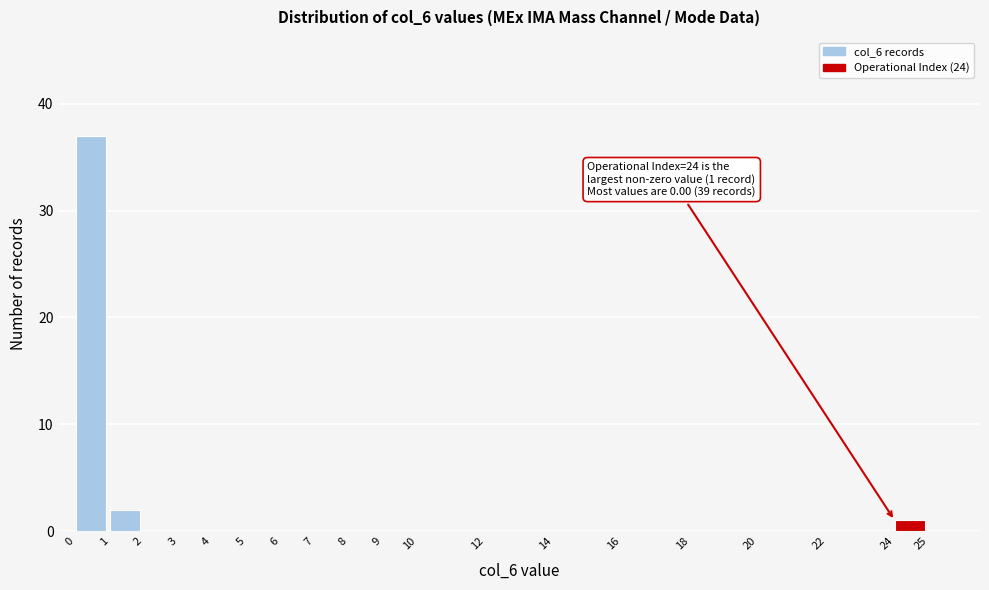

Which range on the x-axis has the tallest bar?

0 to 1